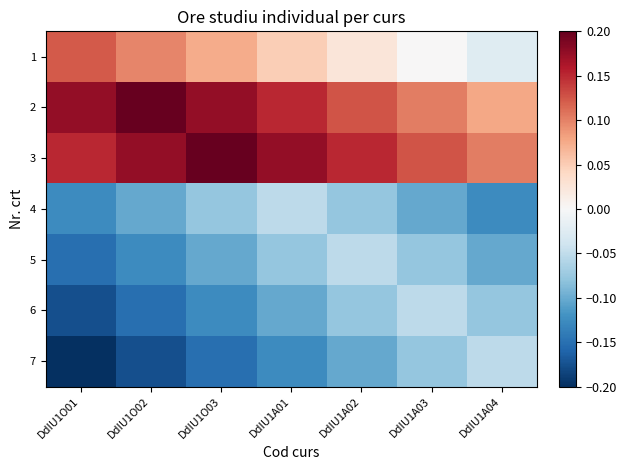

Which series has the largest range (max minus min)?

1